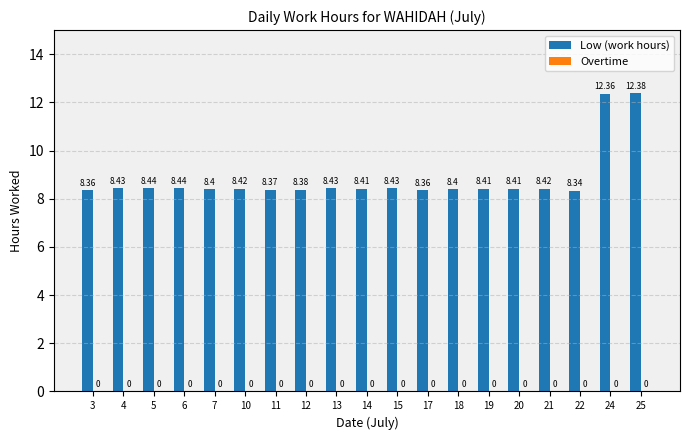

Approximately how many times larger is the value at 3 compared to 13?

1.0